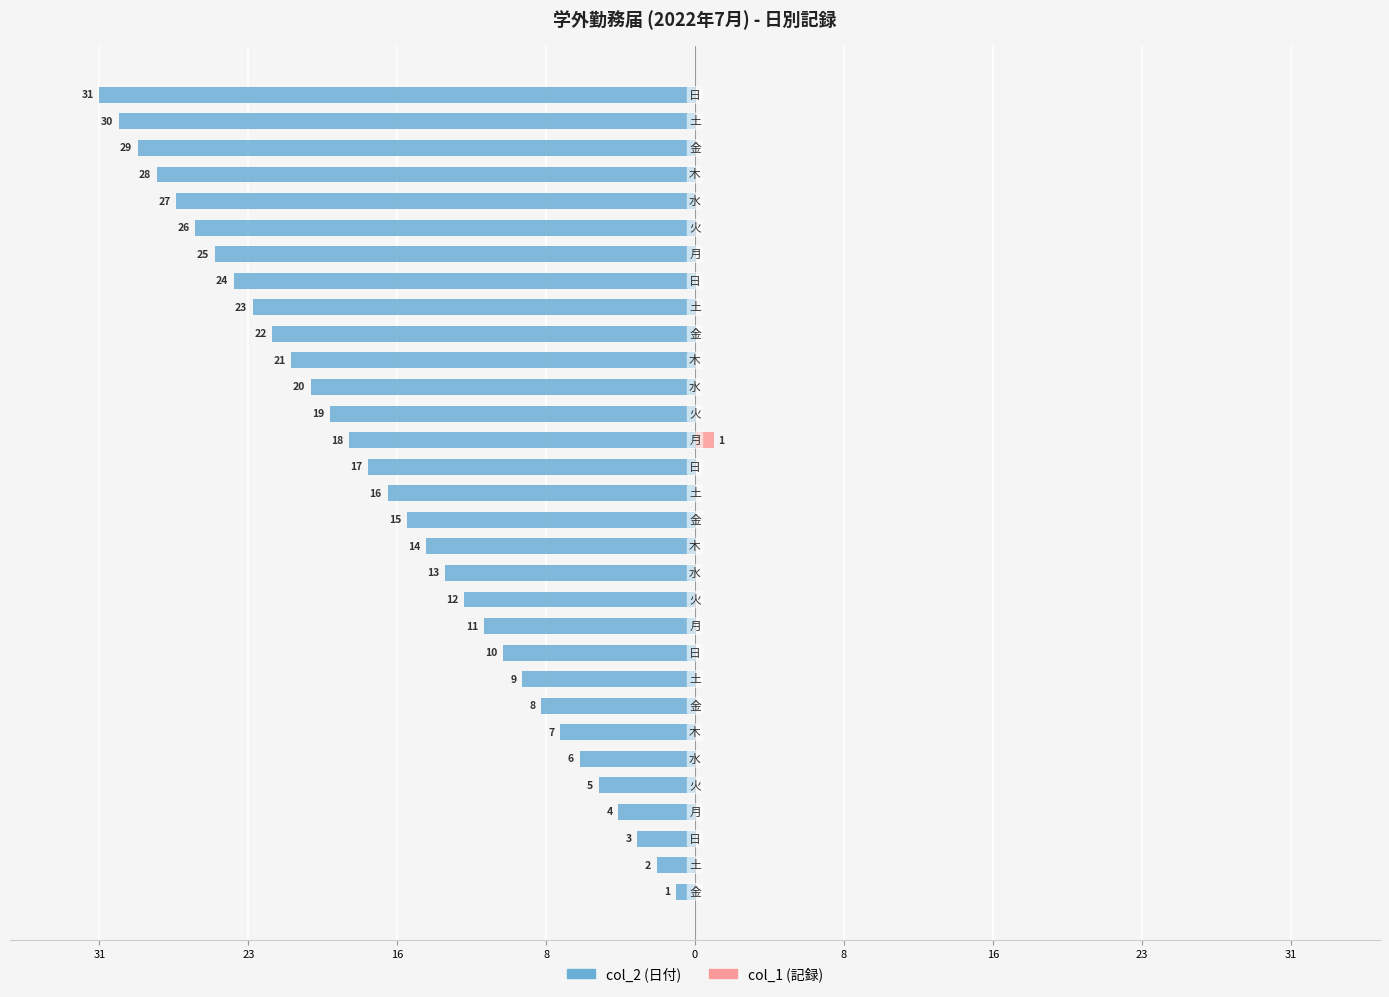

What is the value of the col_2 (日付) bar at the 29th from the left?

-29